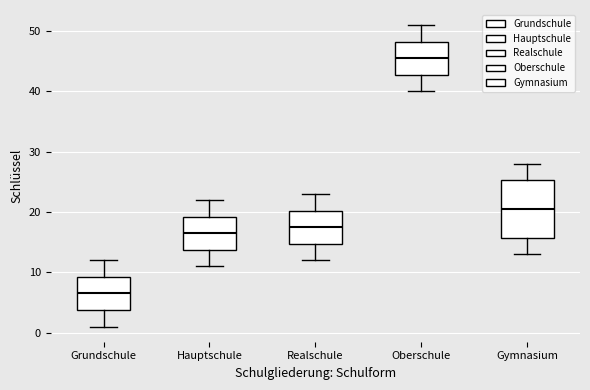

Where is the upper edge of the box for Grundschule on the y-axis? The values are not printed on the chart, so give them approximately, as read against the axis.

9